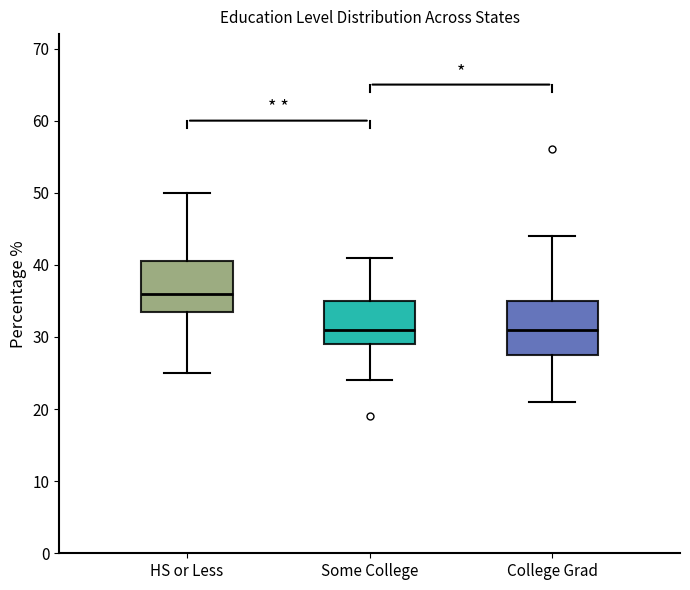

Where does the upper whisker of the box for HS or Less end on the y-axis? The values are not printed on the chart, so give them approximately, as read against the axis.

50